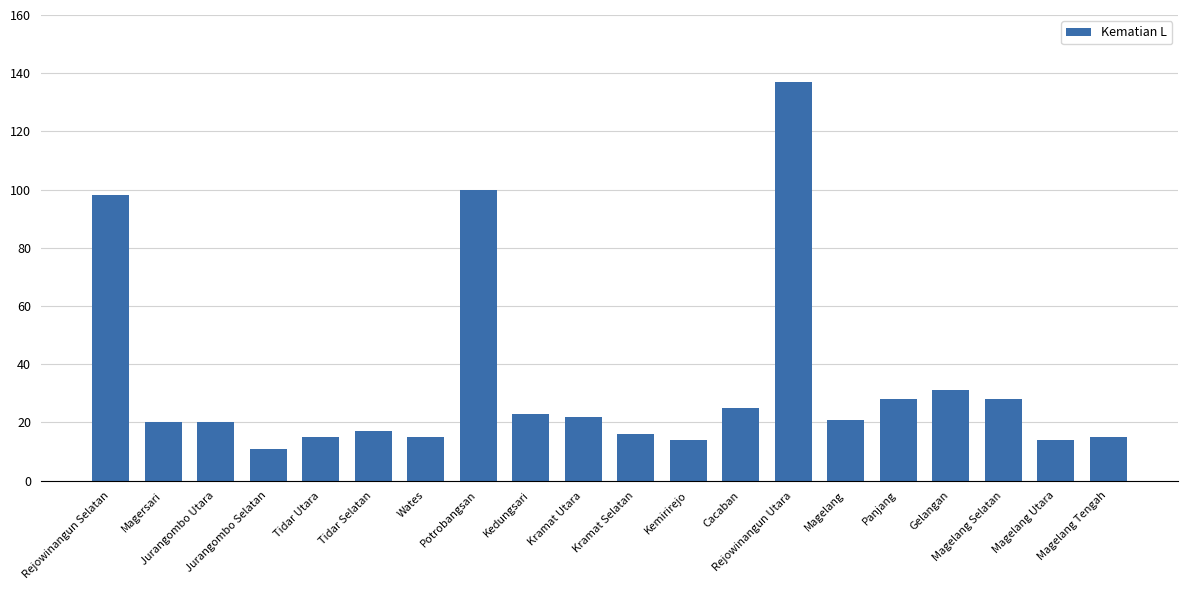

What is the label of the 5th bar from the left?

Tidar Utara